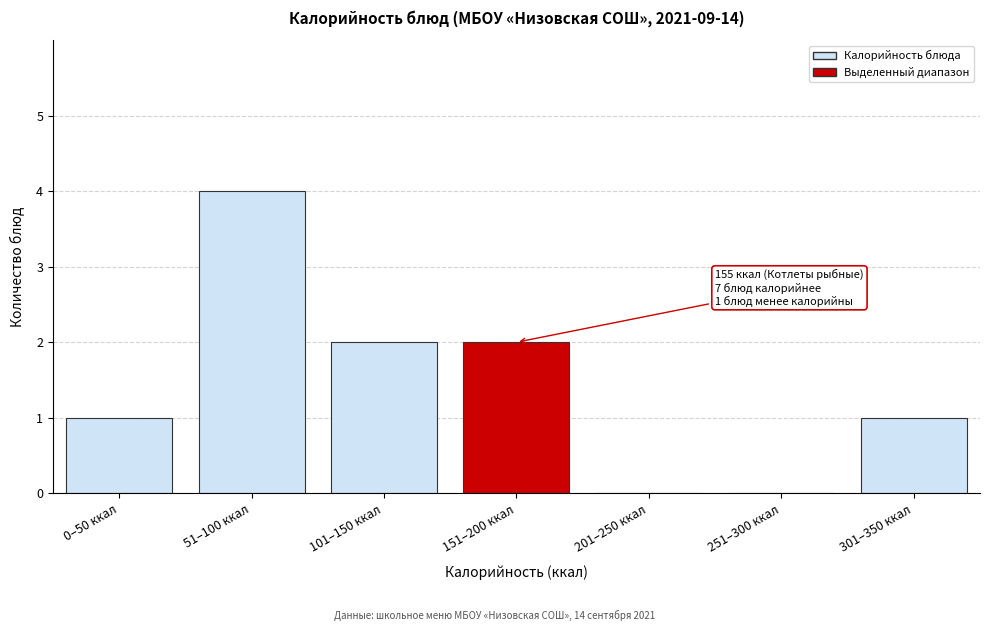

Reading left to right, transcribe all the data shown in this chart.

0–50 ккал=1	51–100 ккал=4	101–150 ккал=2	151–200 ккал=2	201–250 ккал=0	251–300 ккал=0	301–350 ккал=1